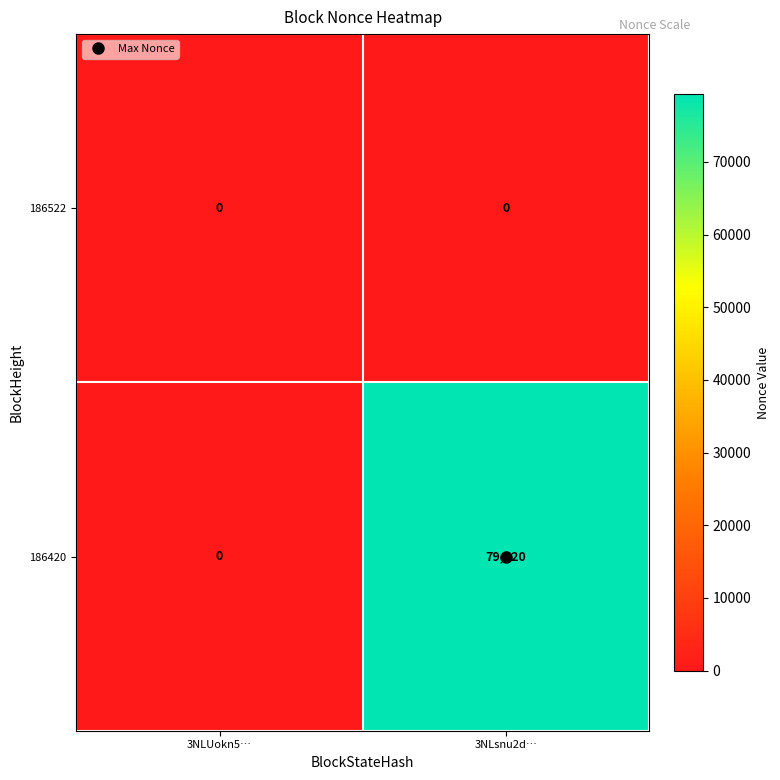

Which category has the highest value in the 186420 series?

3NLsnu2d…